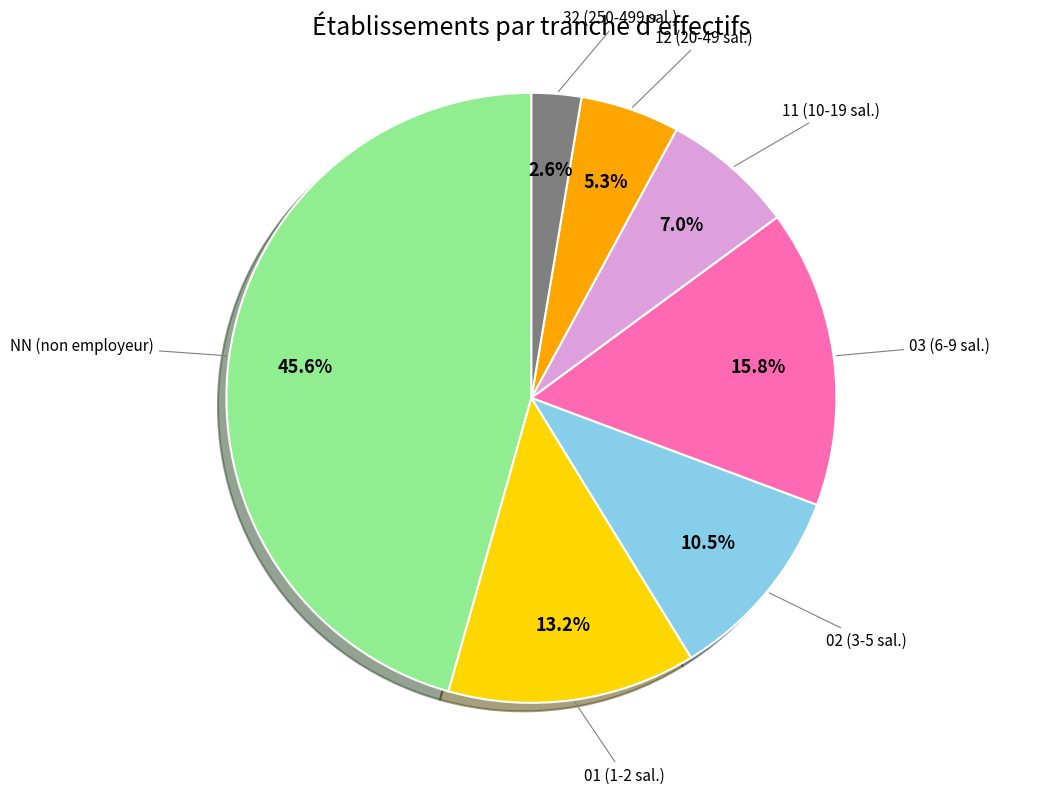

Is there a majority slice in this chart?

No